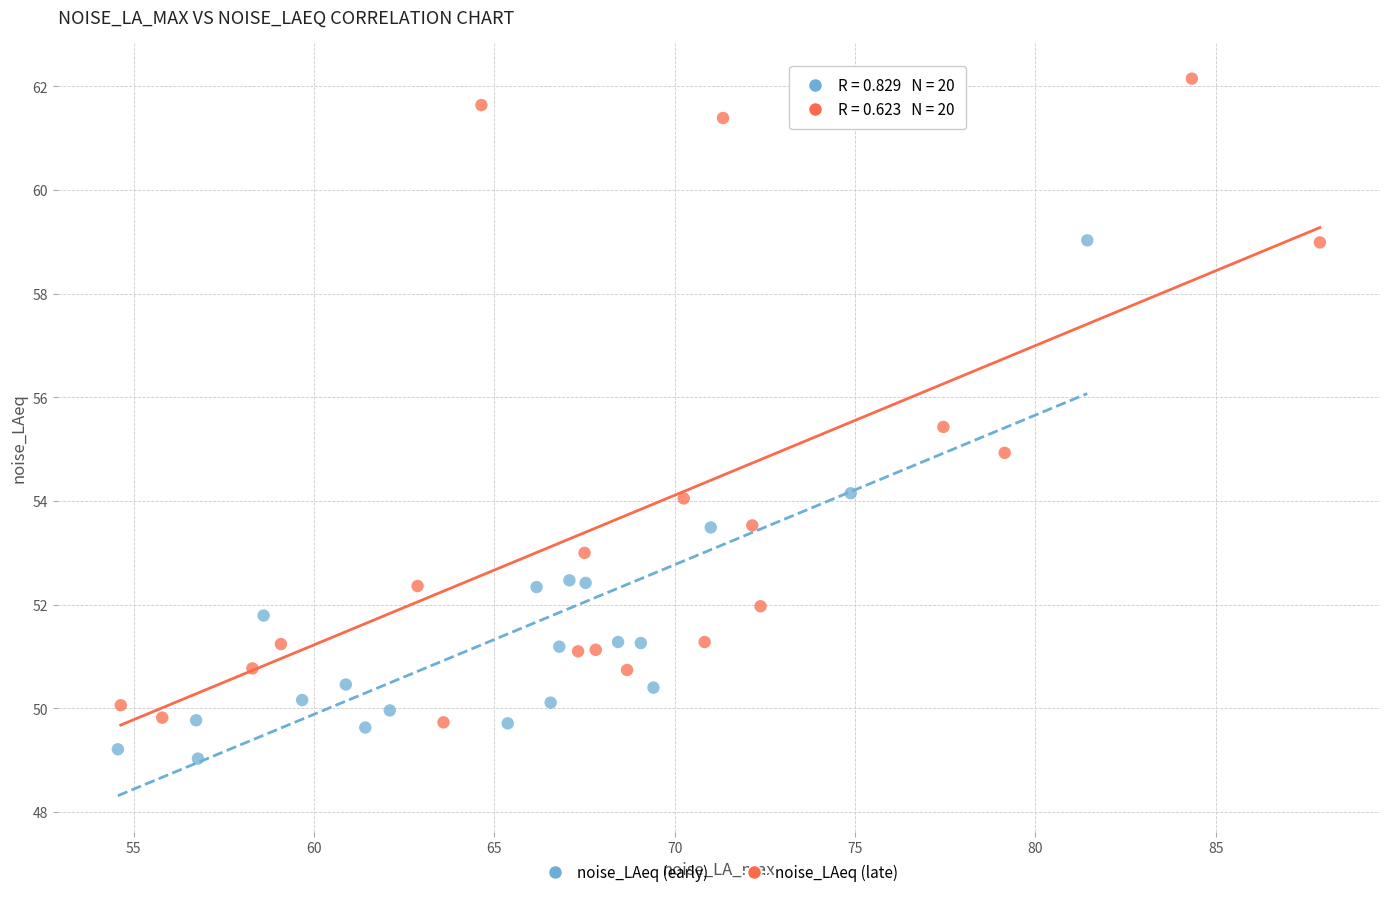

Which series contains the lowest Y value?

noise_LAeq (early)